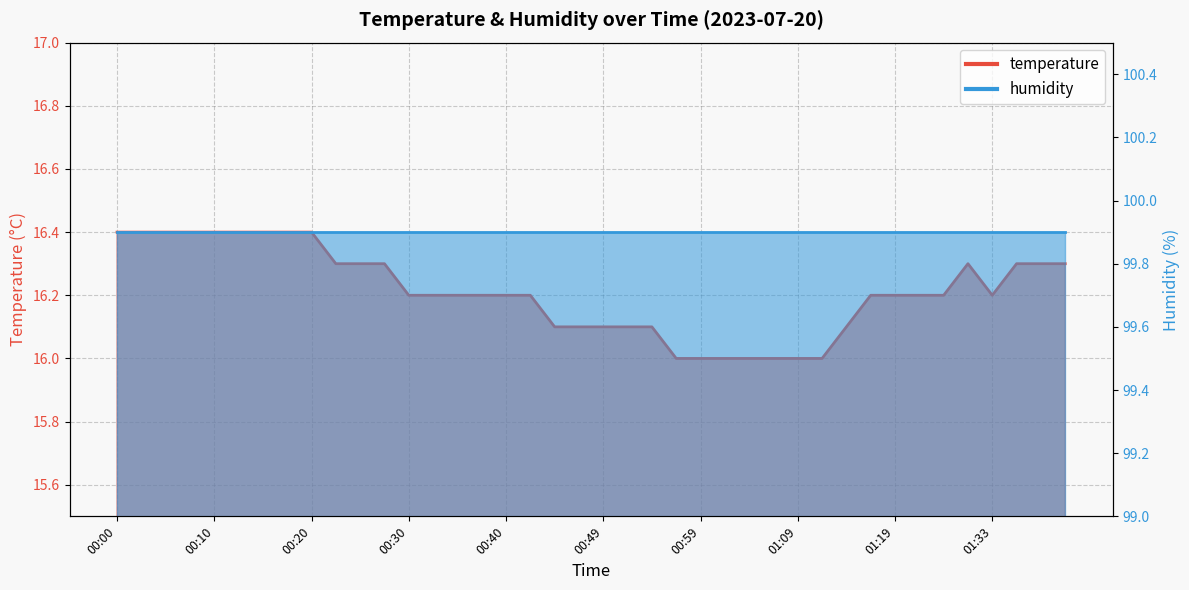

Is it true that the value at 01:09 is 16.0?

True